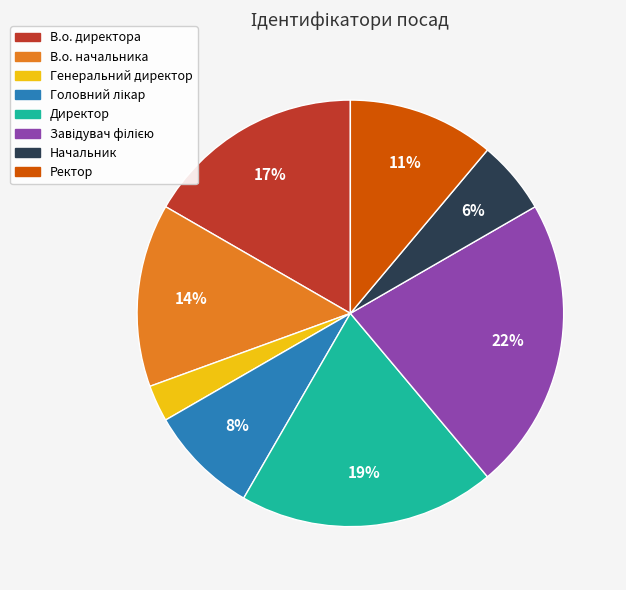

Is В.о. начальника the majority of the pie?

No